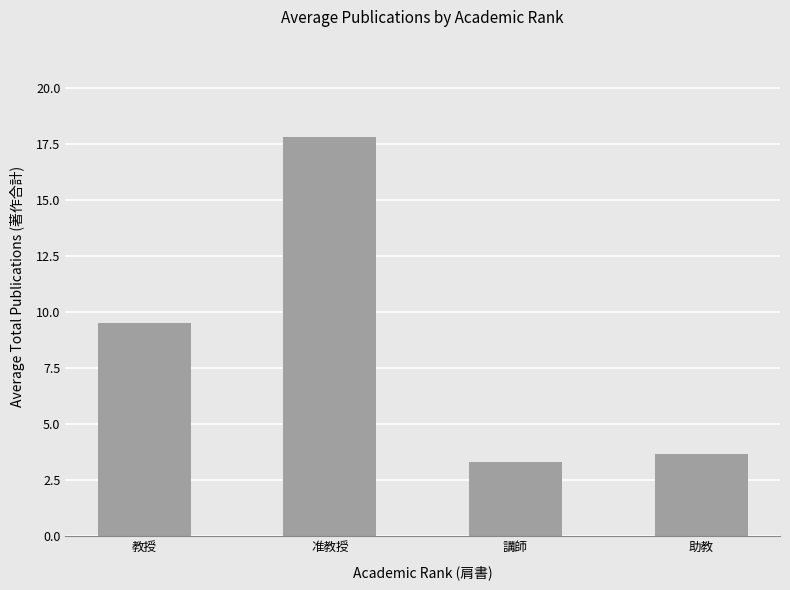

Rank the categories by value from lowest to highest.

講師, 助教, 教授, 准教授